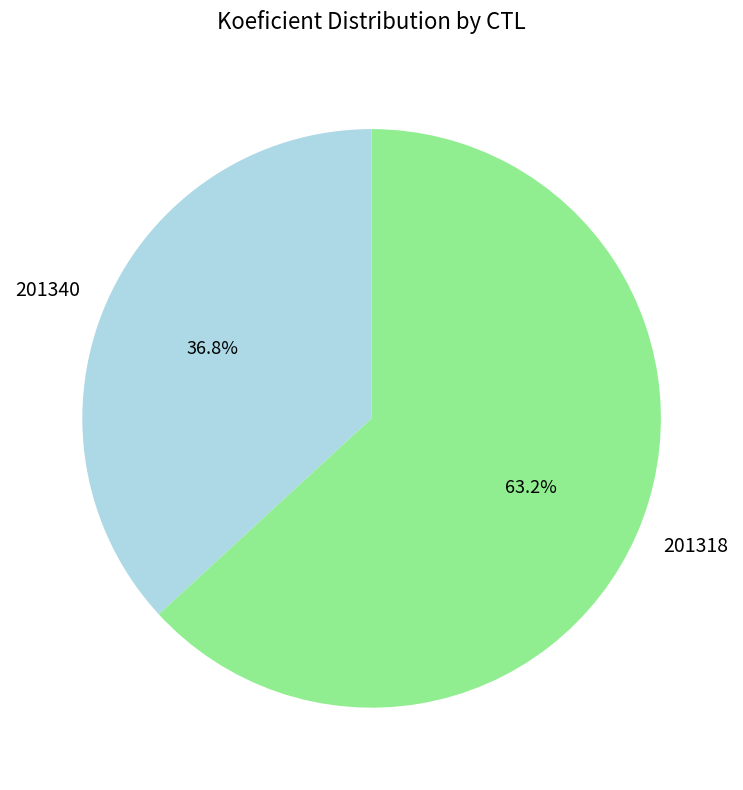

Rank the categories by value from lowest to highest.

201340, 201318